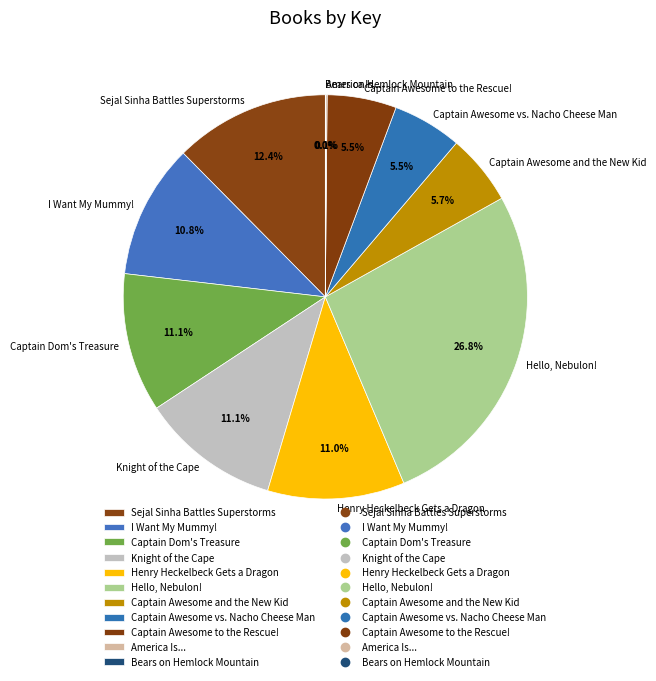

Is there any slice that represents more than half of the pie?

No